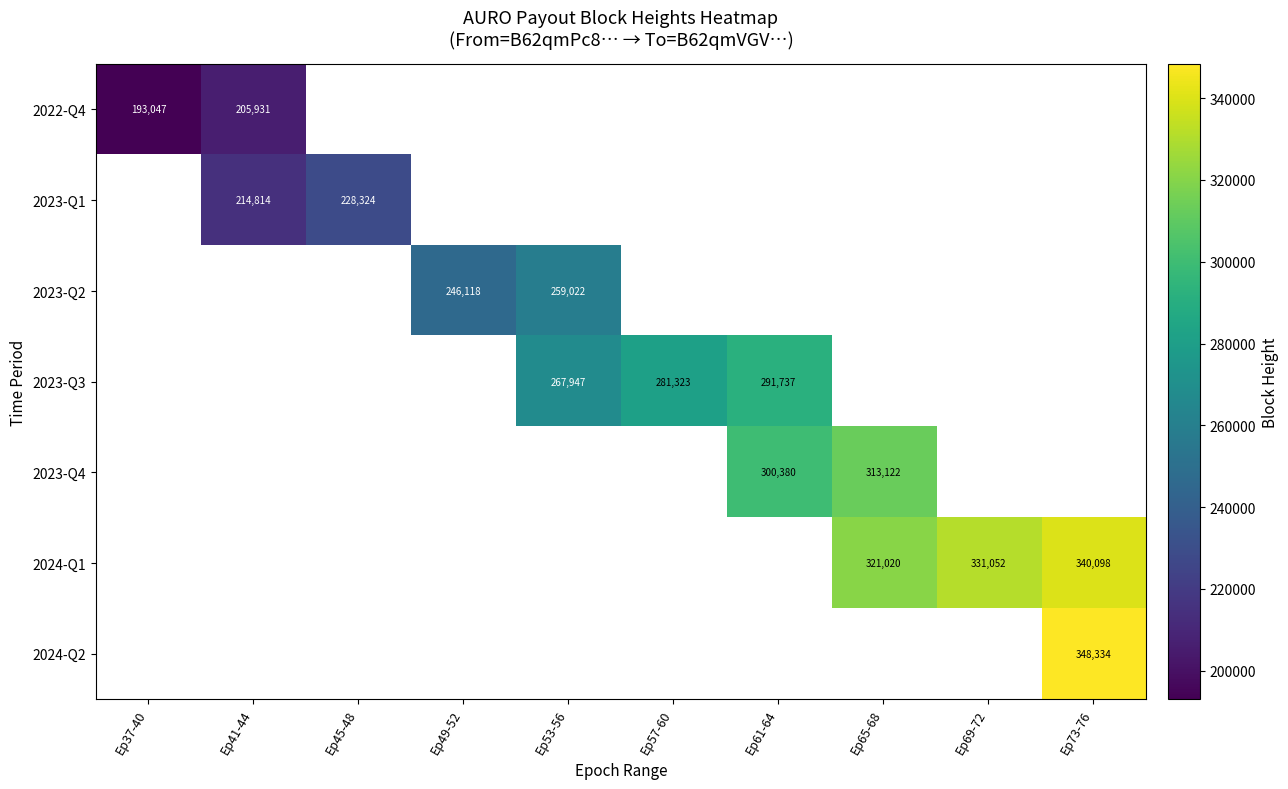

Which label corresponds to the largest value in the chart?

Ep73-76